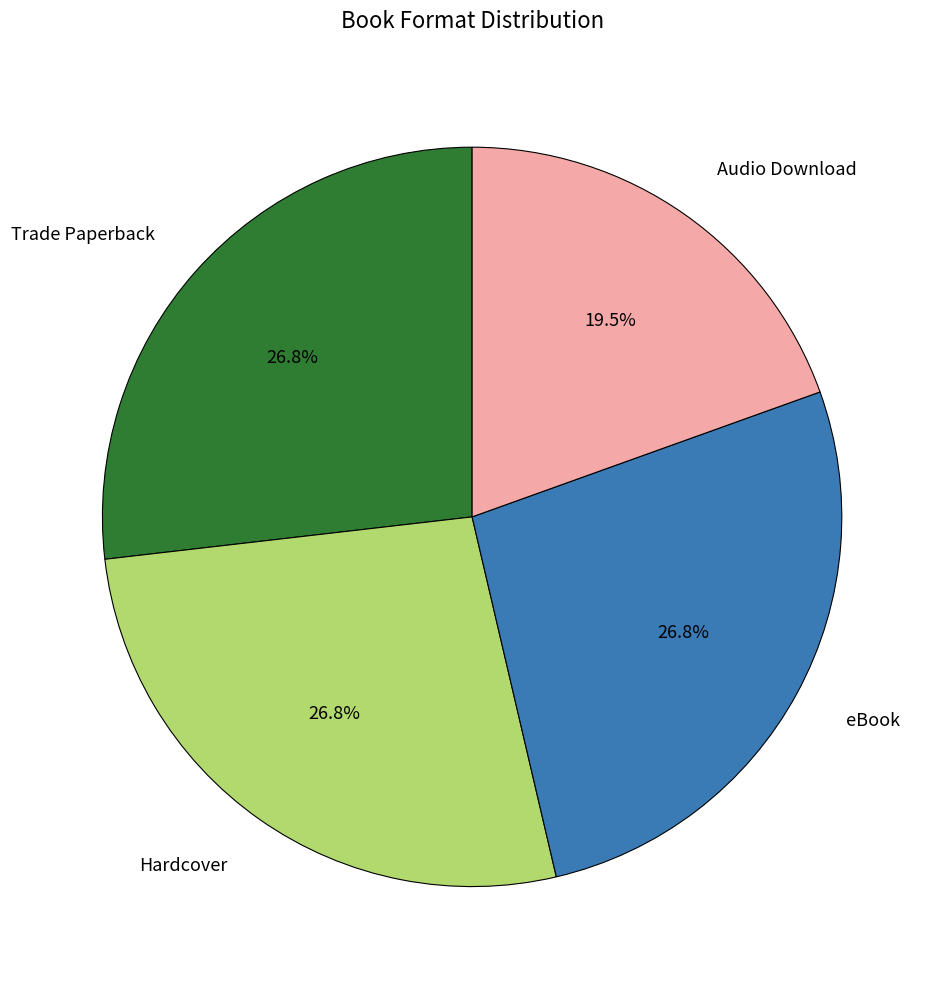

Approximately how many times larger is the value at Audio Download compared to Hardcover?

0.7